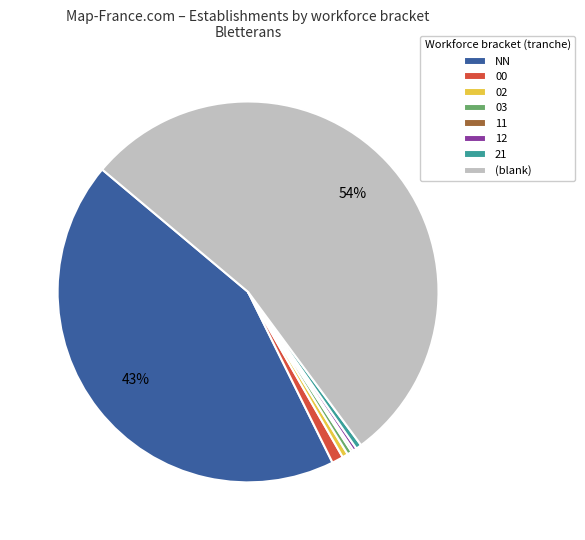

Between 21 and NN, which is larger?

NN